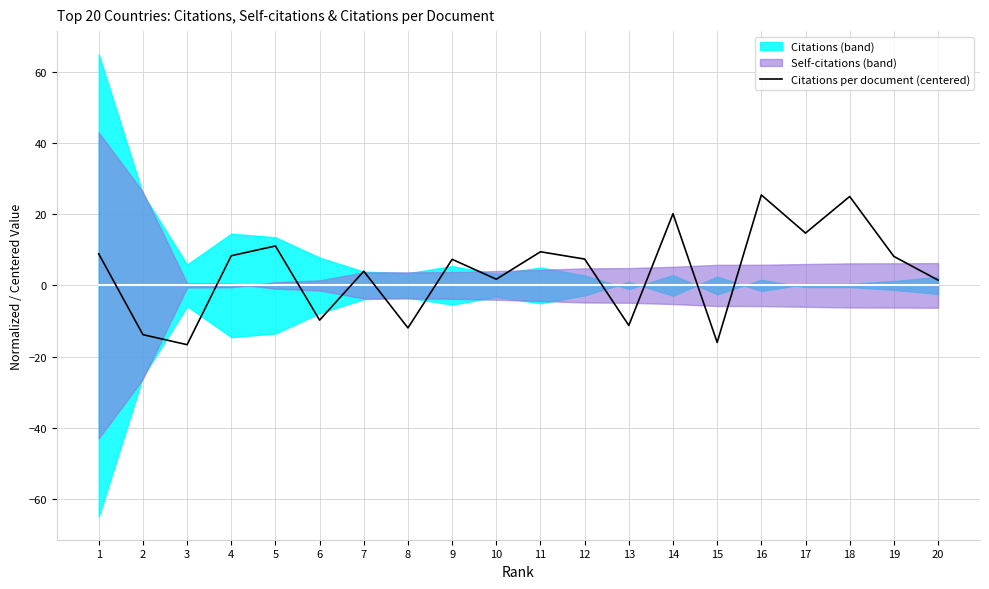

The value at 12 is 12.5. True or false?

False